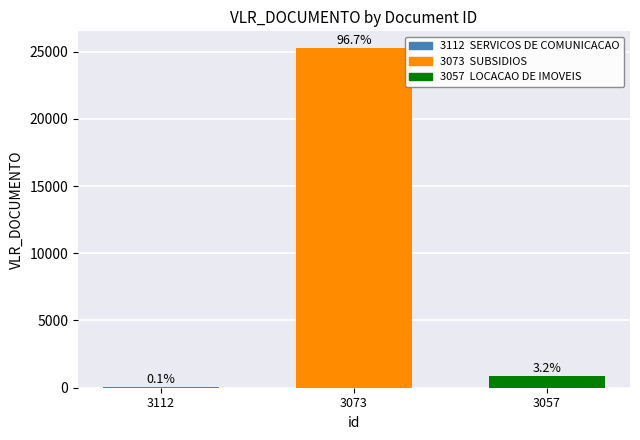

At which category does the chart reach its minimum across all series?

3112